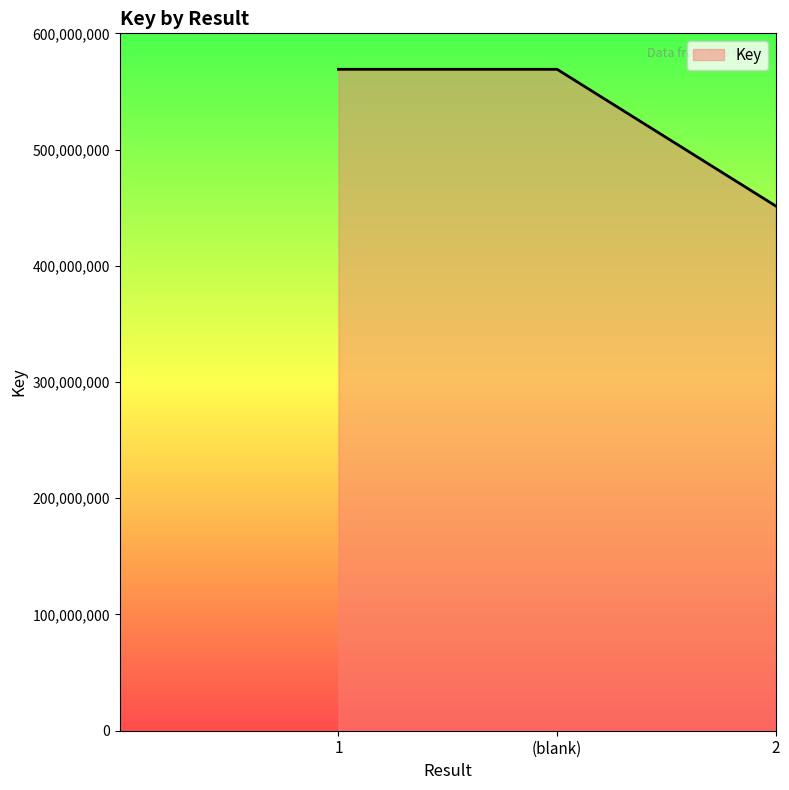

Reading left to right, transcribe all the data shown in this chart.

1=569052345	(blank)=569052345	2=451423578